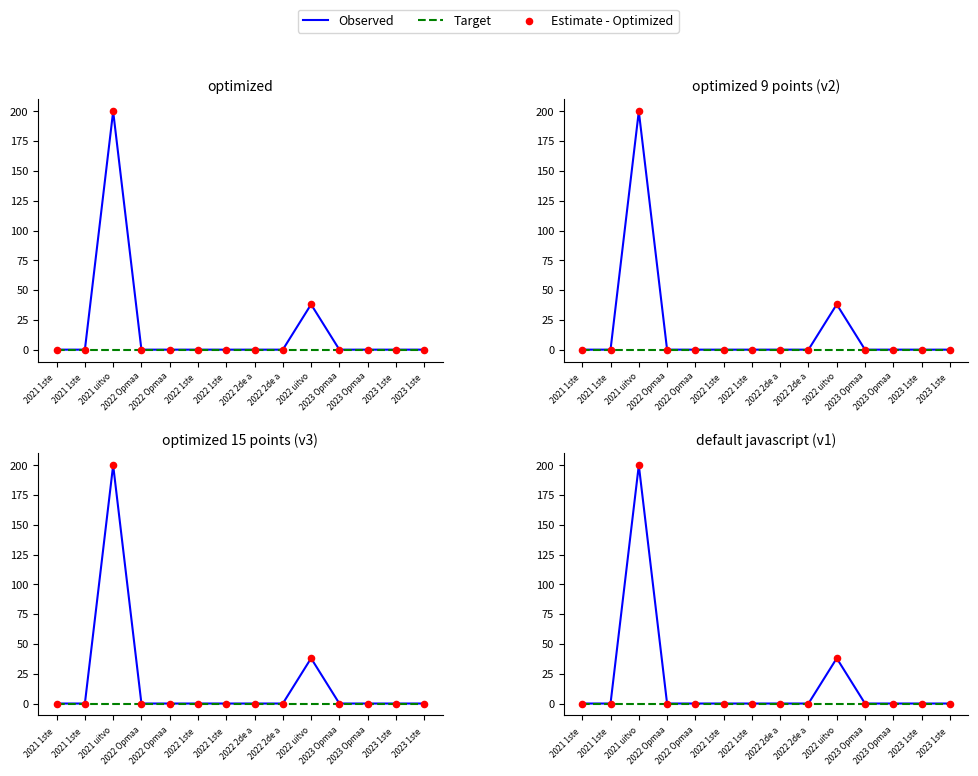

At how many categories does at least one series exceed 95?

1